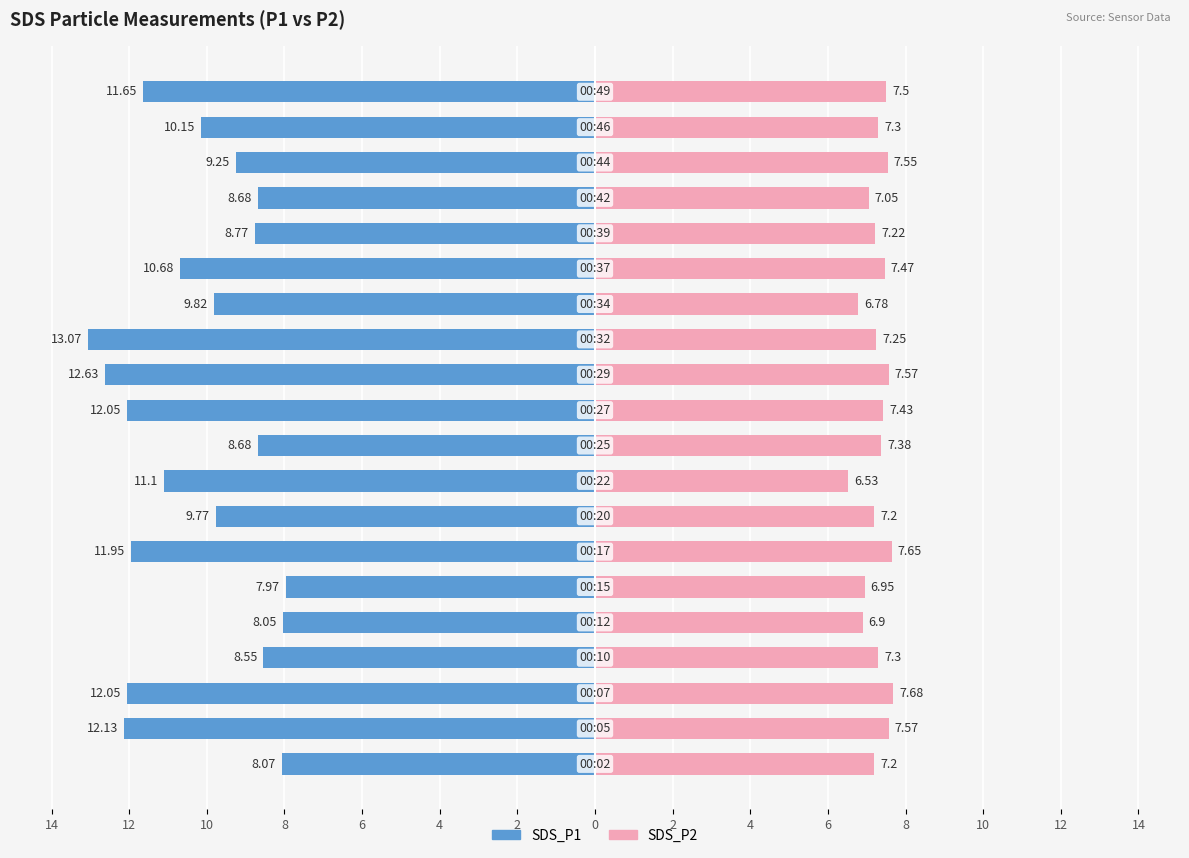

Count the number of data series in this chart.

2